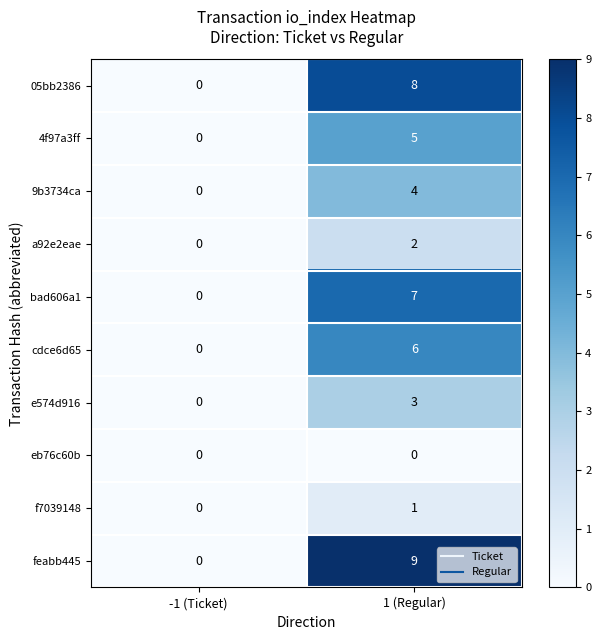

Which series has the widest spread of values?

feabb445